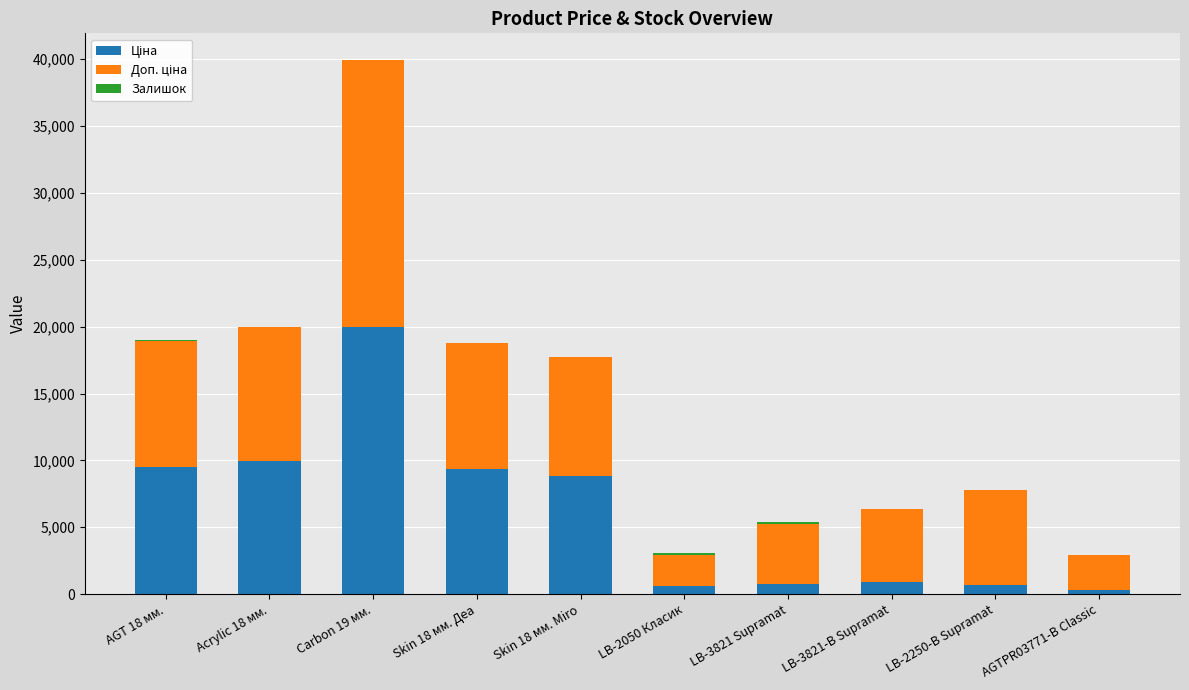

At which category is the sum across all series the highest?

Carbon 19 мм.